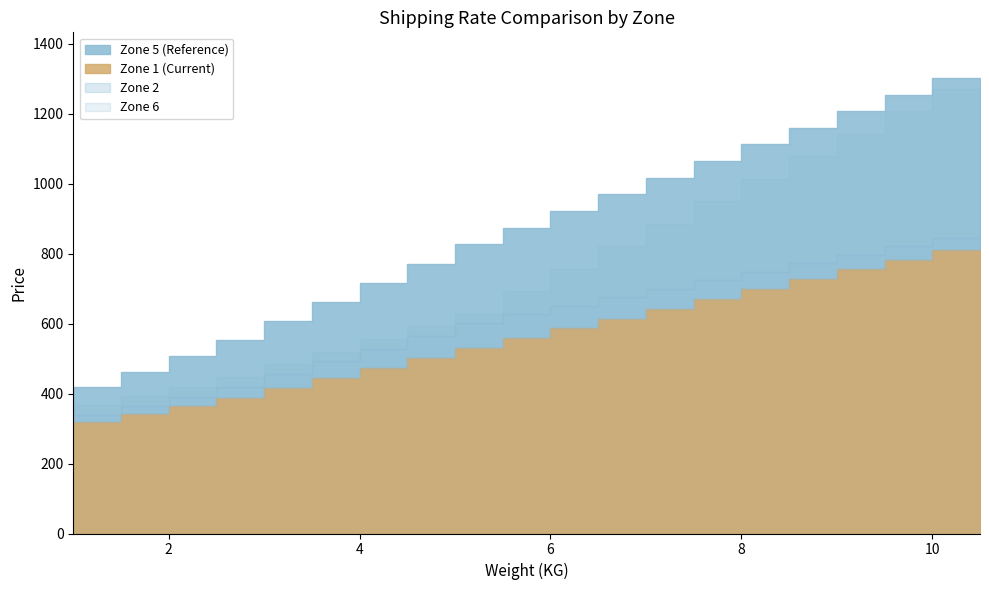

What is the average value of the Zone 5 series?

863.5